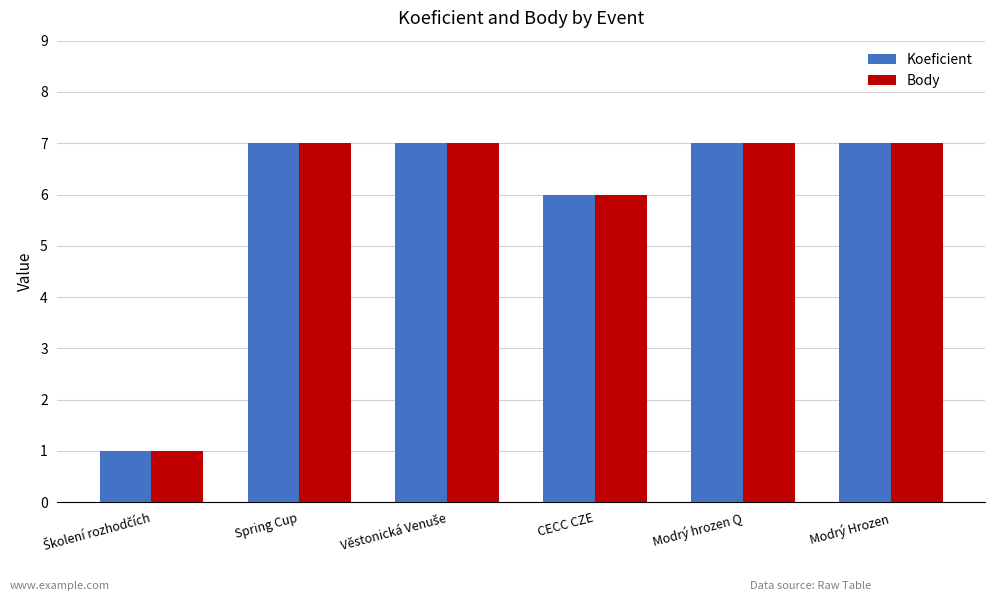

Reading left to right, transcribe all the data shown in this chart.

Koeficient: 1	7	7	6	7	7
Body: 1	7	7	6	7	7